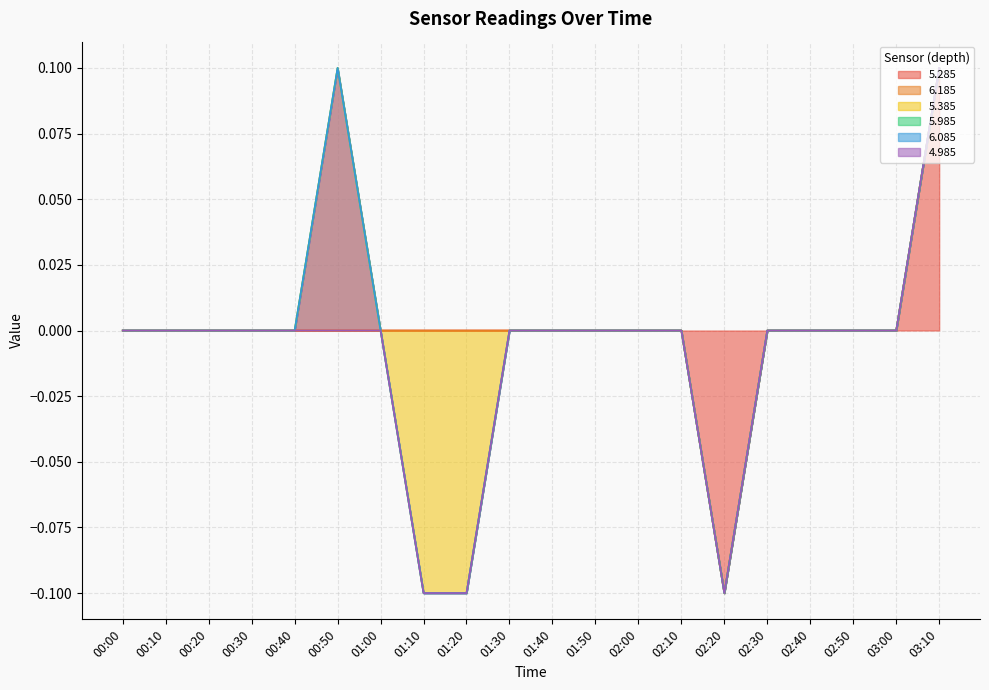

List the labels in order of 5.385 value, smallest first.

01:10, 01:20, 00:00, 00:10, 00:20, 00:30, 00:40, 01:00, 01:30, 01:40, 01:50, 02:00, 02:10, 02:20, 02:30, 02:40, 02:50, 03:00, 03:10, 00:50